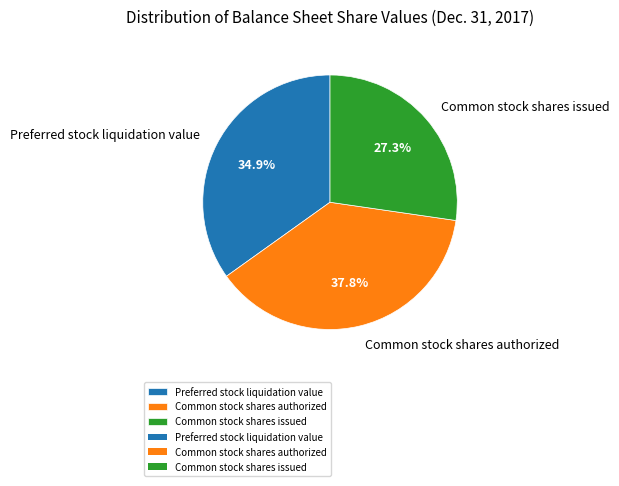

To the nearest percent, what percentage of the pie is Common stock shares authorized?

38%